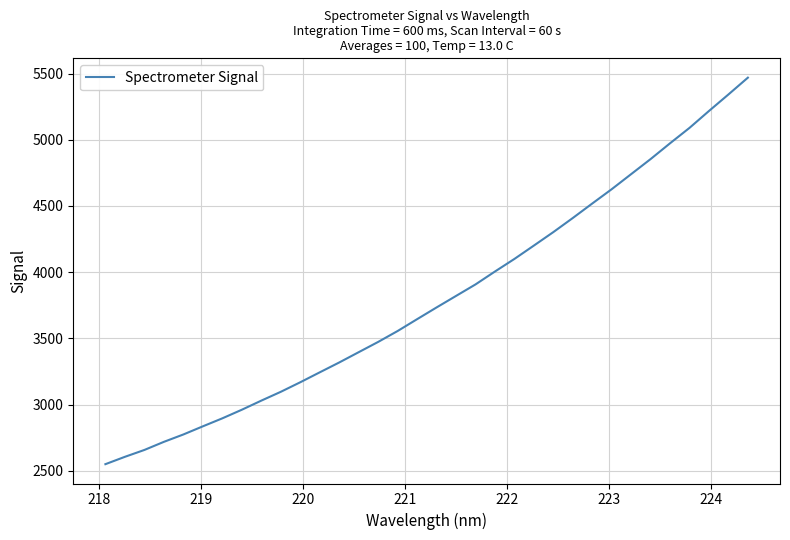

What is the maximum value shown in the chart?

5468.6